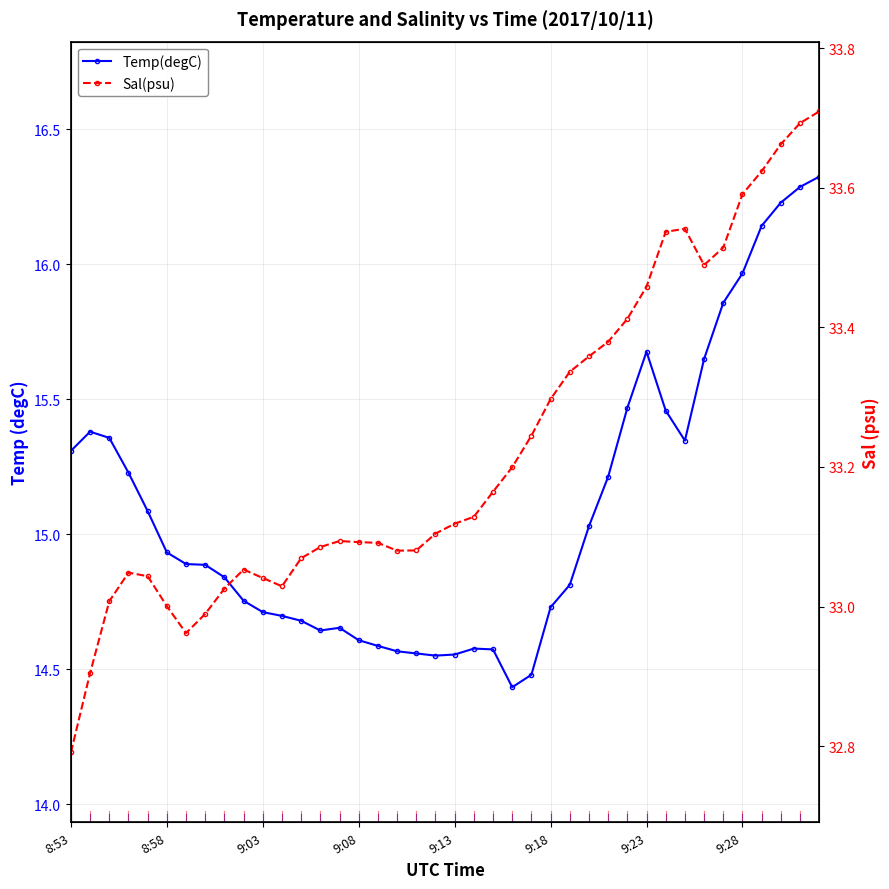

Rank the series by their maximum value, from lowest to highest.

Temp(degC), Sal(psu)